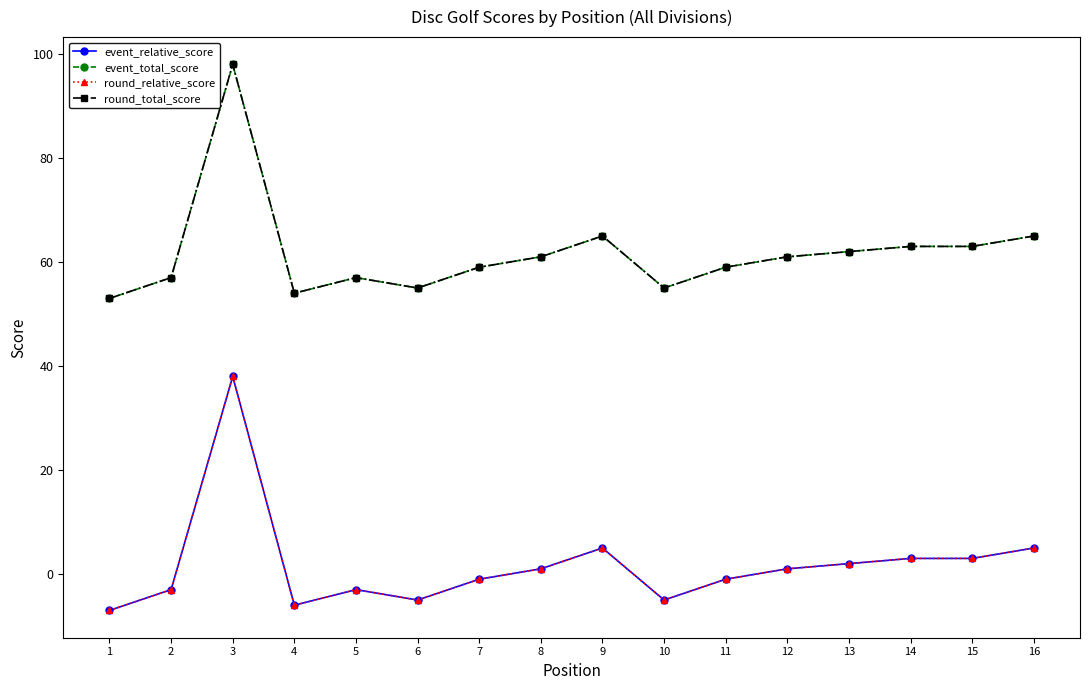

True or false: round_total_score and round_relative_score intersect in this chart.

False